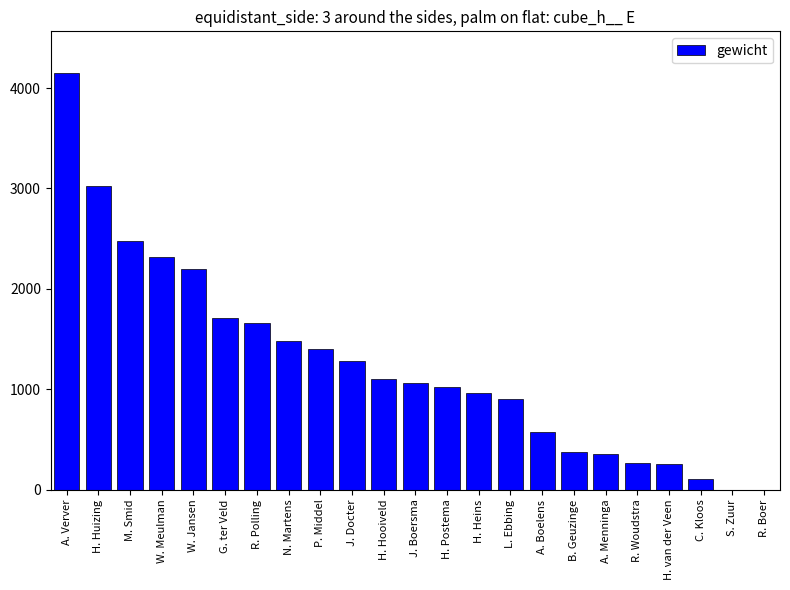

Is it true that the value at W. Jansen is 2200?

True